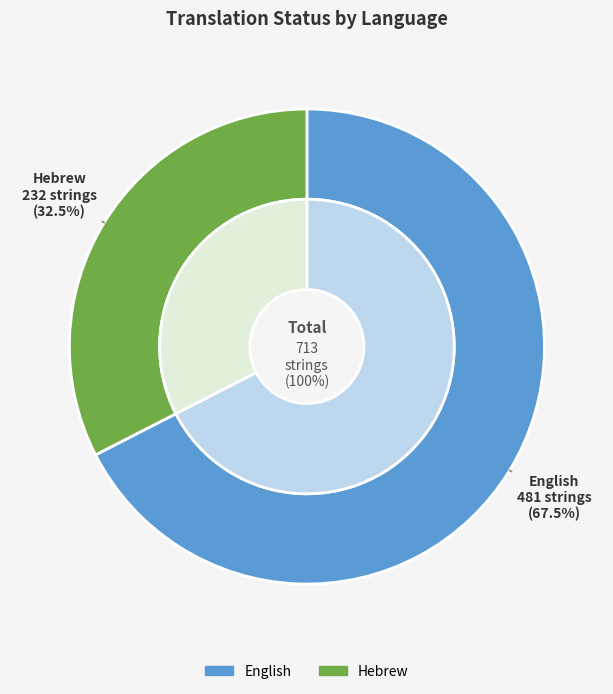

What is the total percentage of Hebrew and English?

100.0%